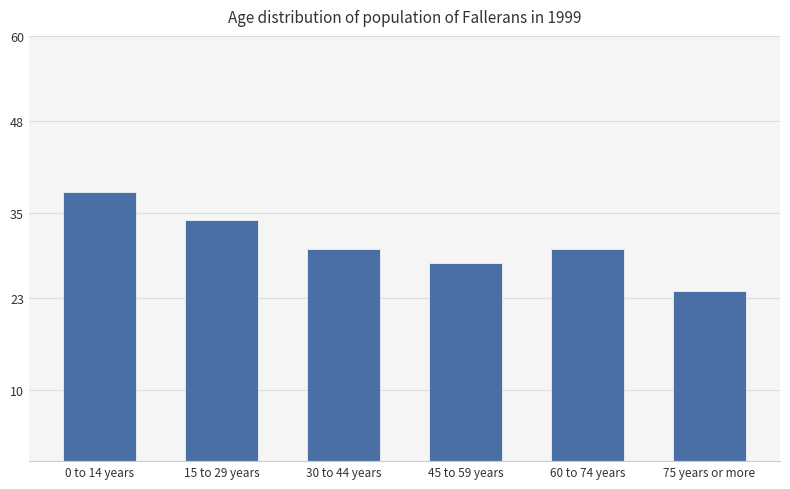

The chart shows a value of 34 at 15 to 29 years. True or false?

True